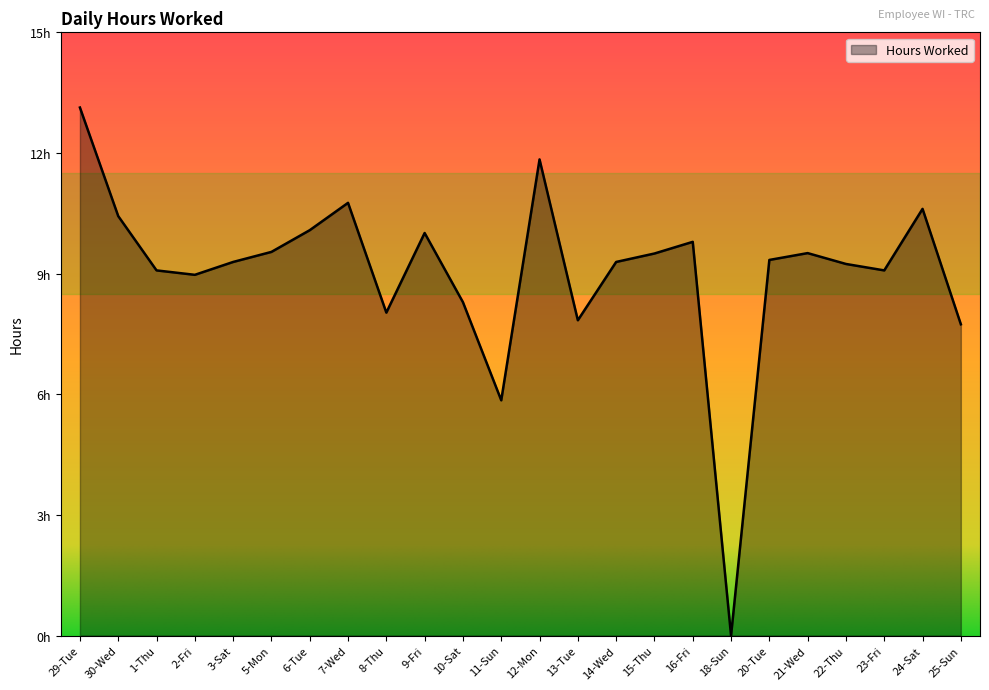

Does the chart have visible grid lines?

No